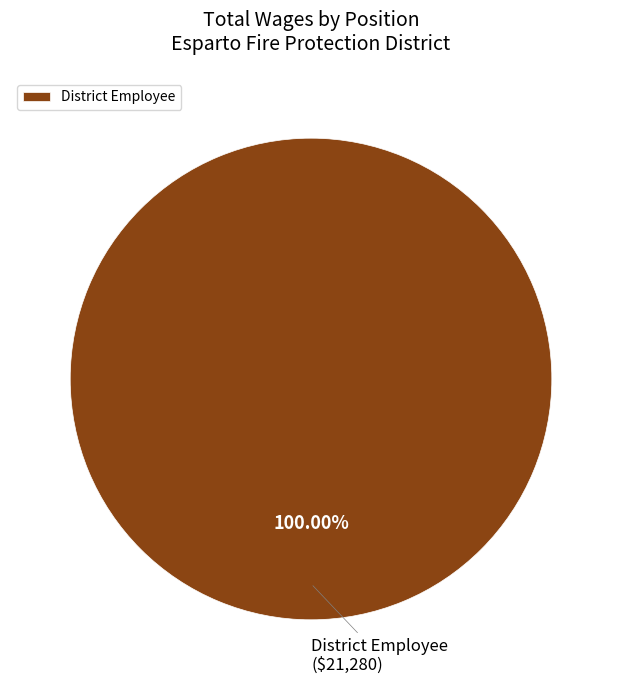

Is there a majority slice in this chart?

Yes